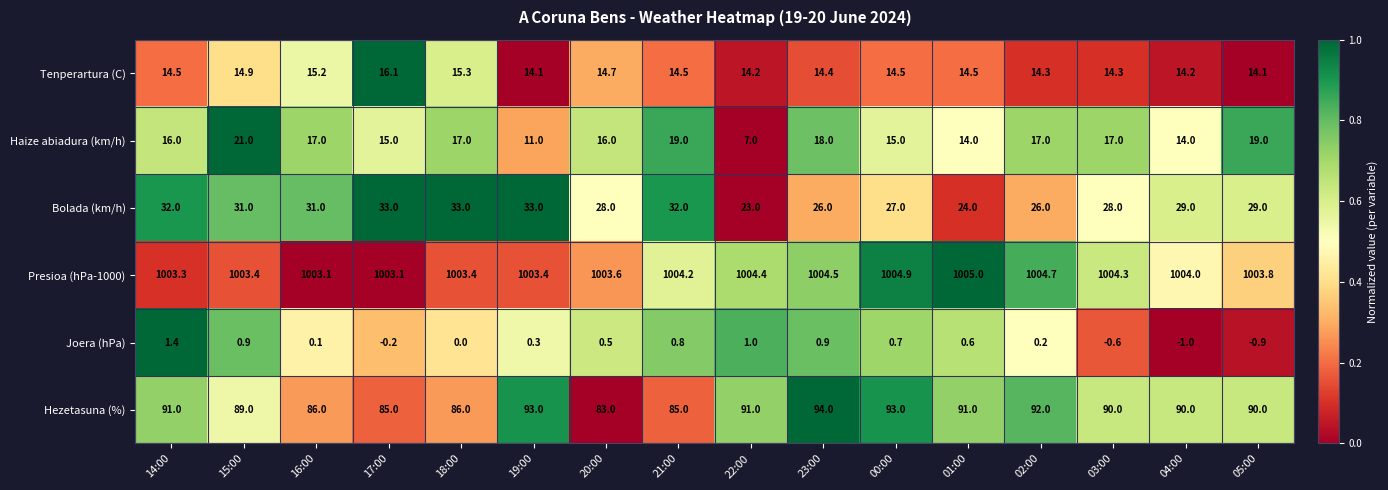

Rank the series at 22:00 from lowest to highest value.

Joera (hPa), Haize abiadura (km/h), Tenperartura (C), Bolada (km/h), Hezetasuna (%), Presioa (hPa-1000)